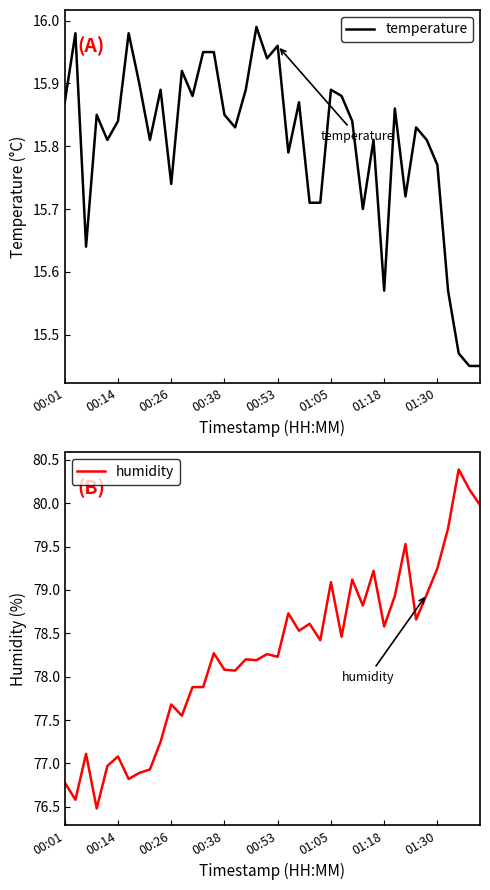

At how many categories does at least one series exceed 16?

40